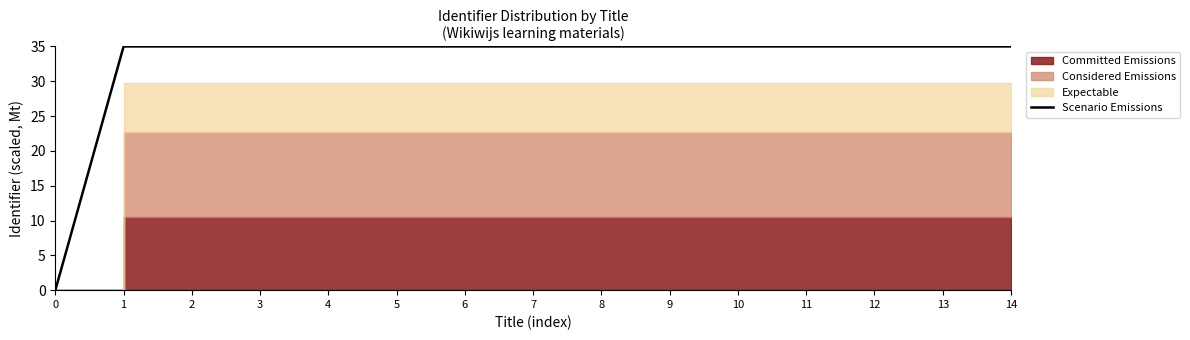

Does the chart display data point markers on the line(s)?

No